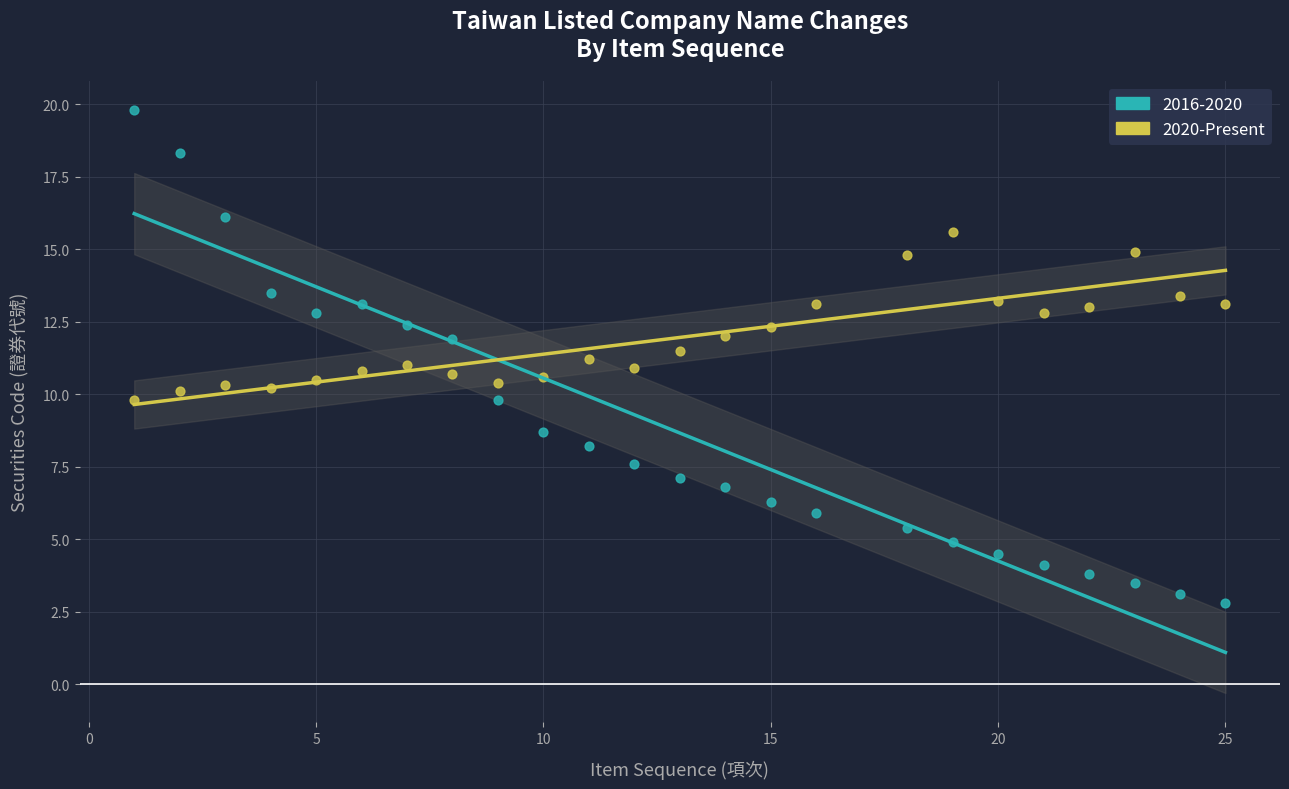

Which series contains the lowest Y value?

2016-2020